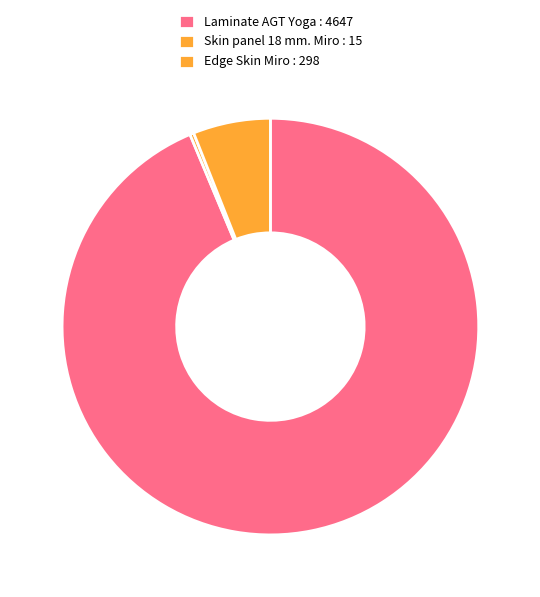

Which slice is the largest?

Laminate AGT Yoga : 4647